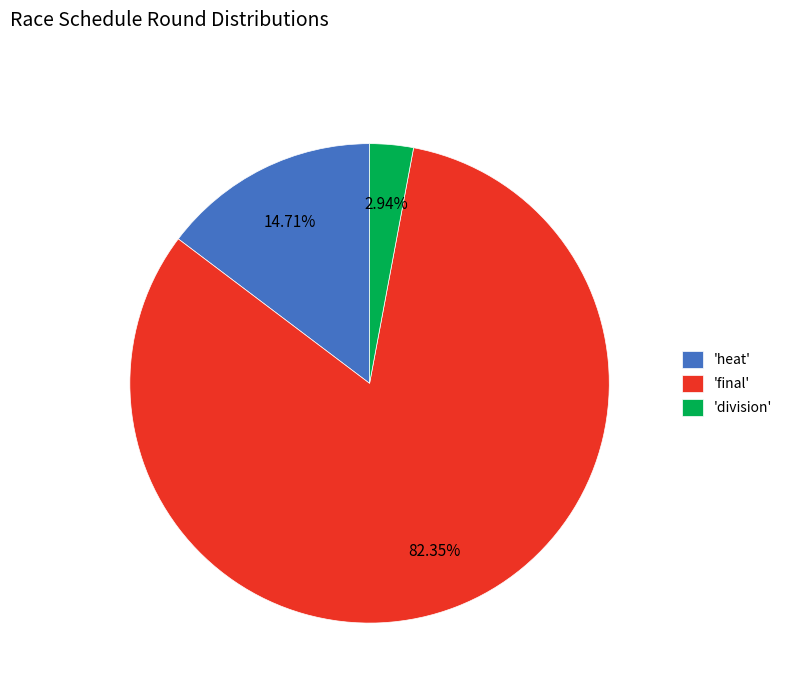

Combined, do 'heat' and 'division' account for over 50%?

No